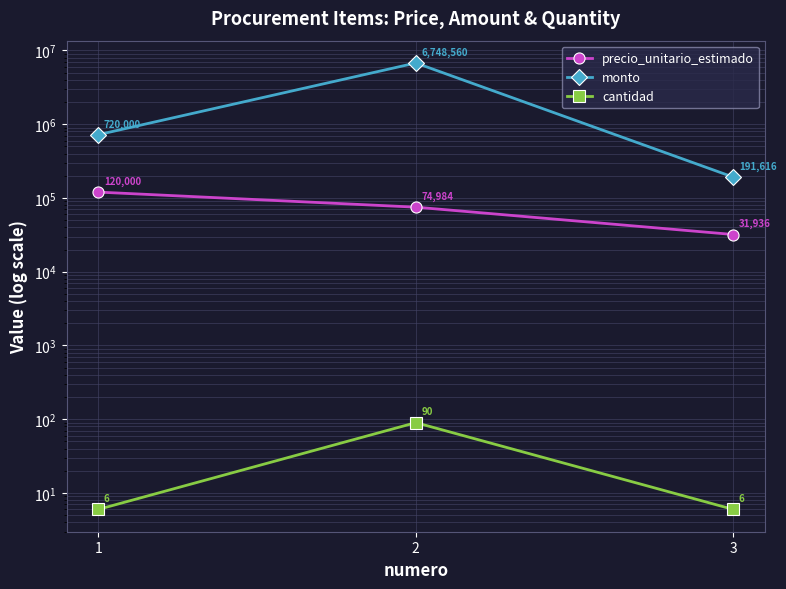

What is the value of the precio_unitario_estimado point at the 1st from the left?

120000